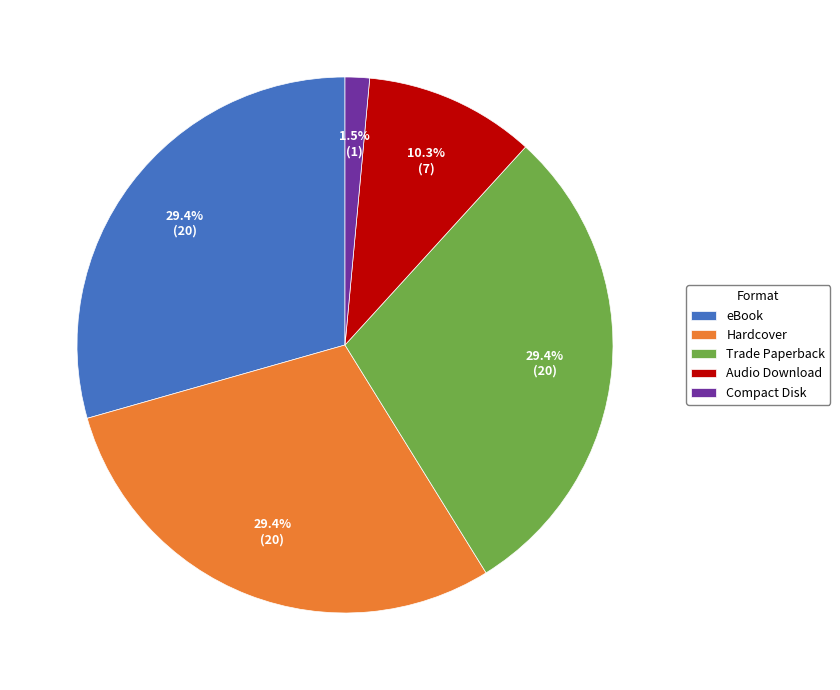

Which slice is the smallest?

Compact Disk